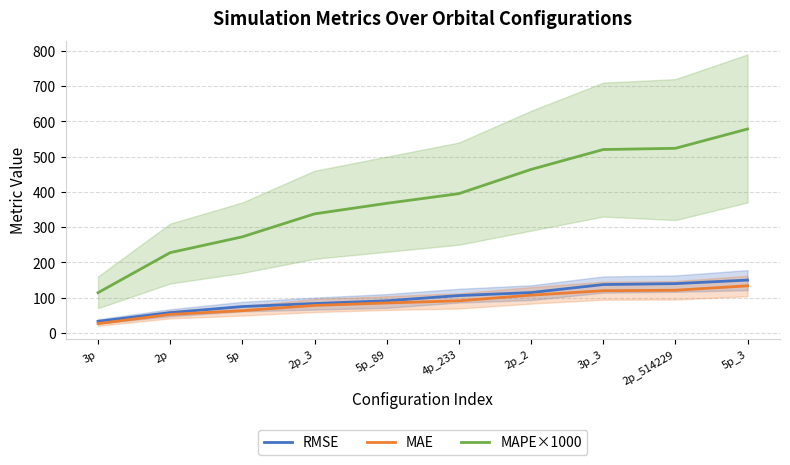

The value of MAE at 3p_3 is 119.6. True or false?

True